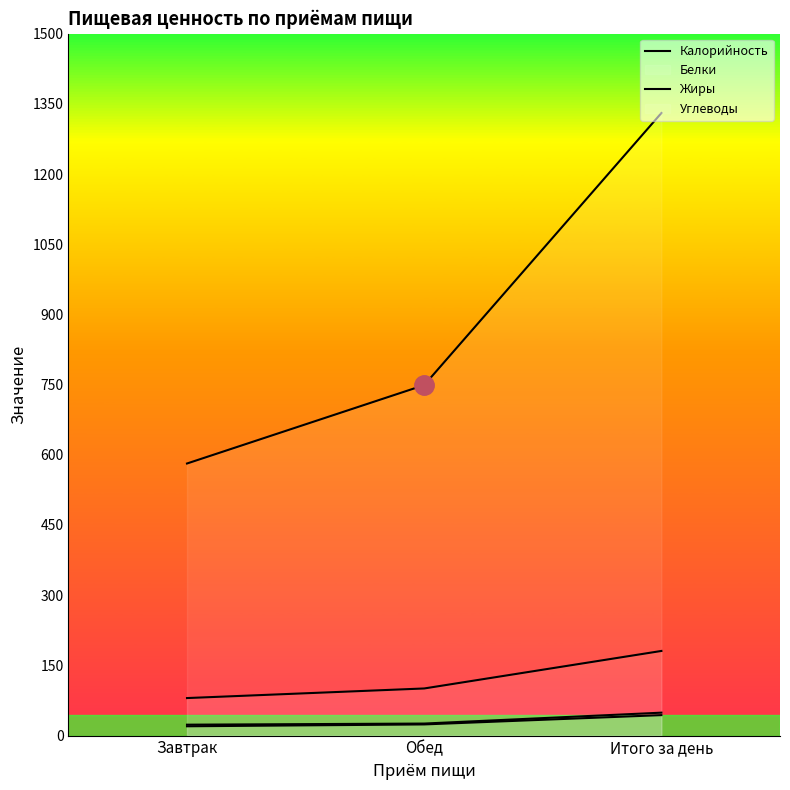

True or false: Калорийность has a value of 1330.3 at Итого за день.

True